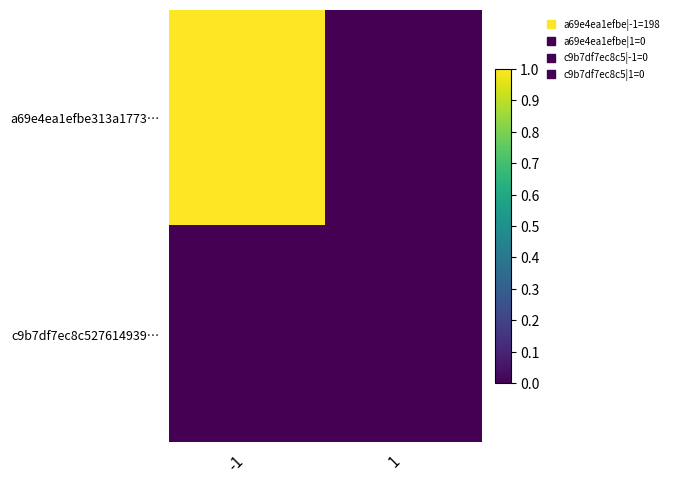

Reading left to right, what are all the values shown in this chart?

a69e4ea1efbe313a1773…: -1=1	1=0
c9b7df7ec8c527614939…: -1=0	1=0